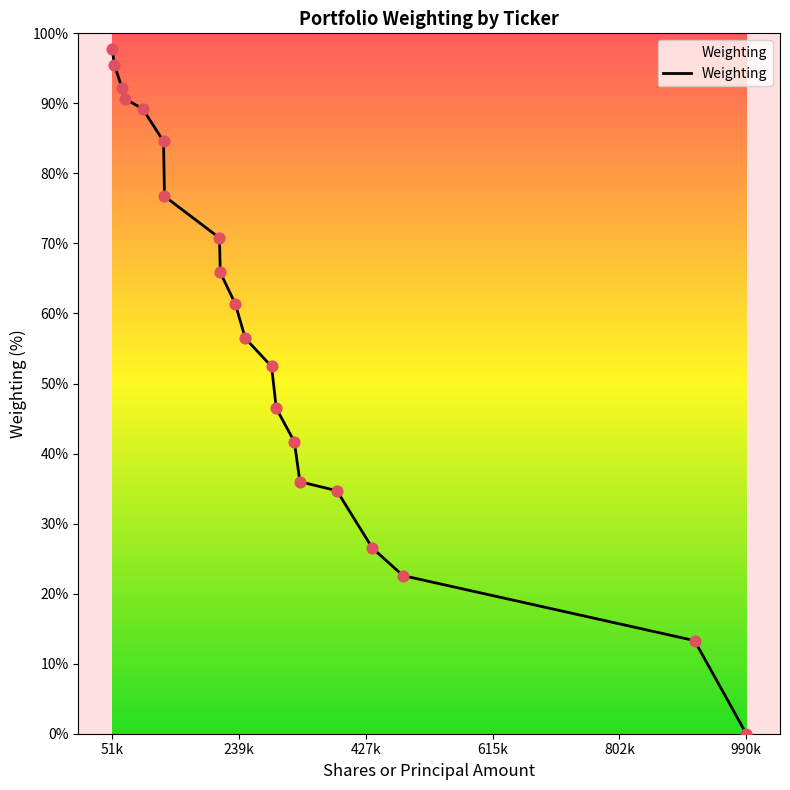

Between 239k and 615k, which is larger?

239k